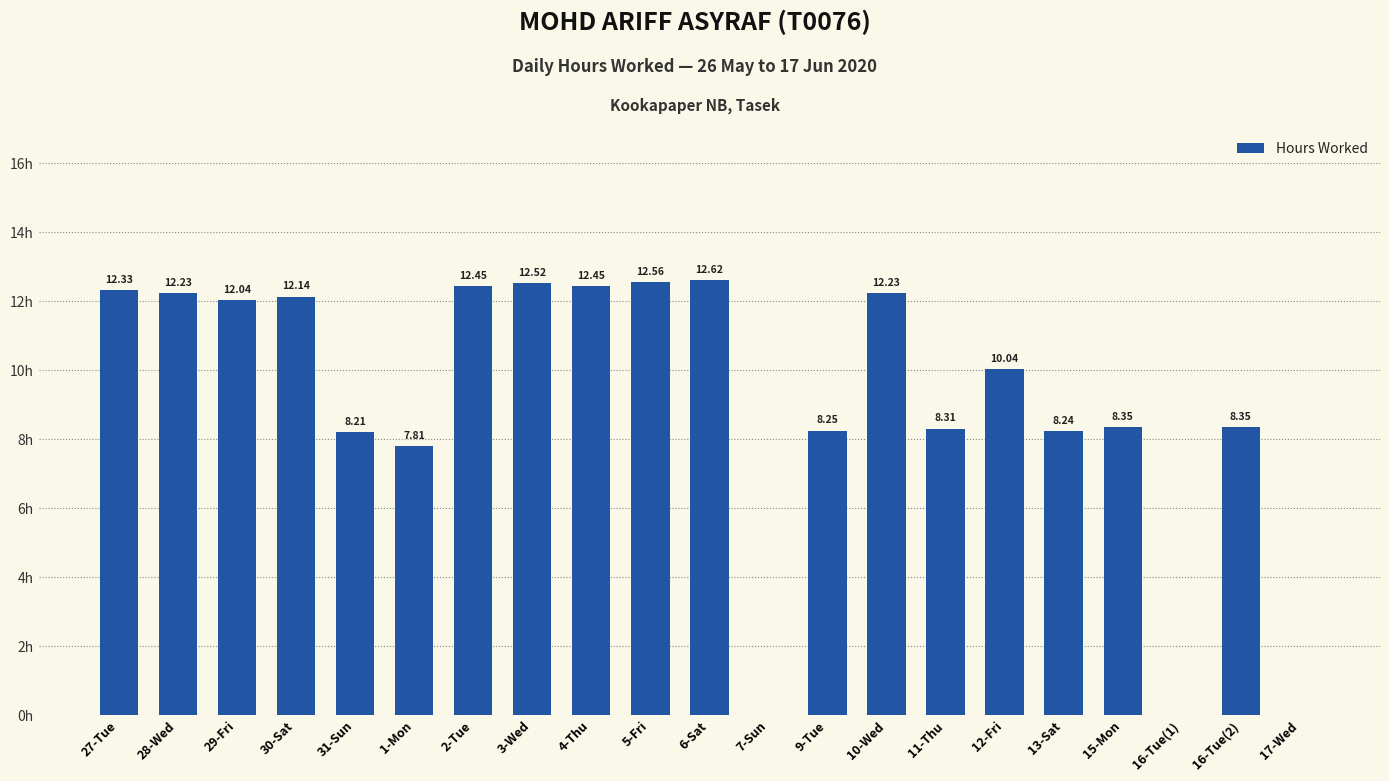

Which has a higher value, 31-Sun or 30-Sat?

30-Sat